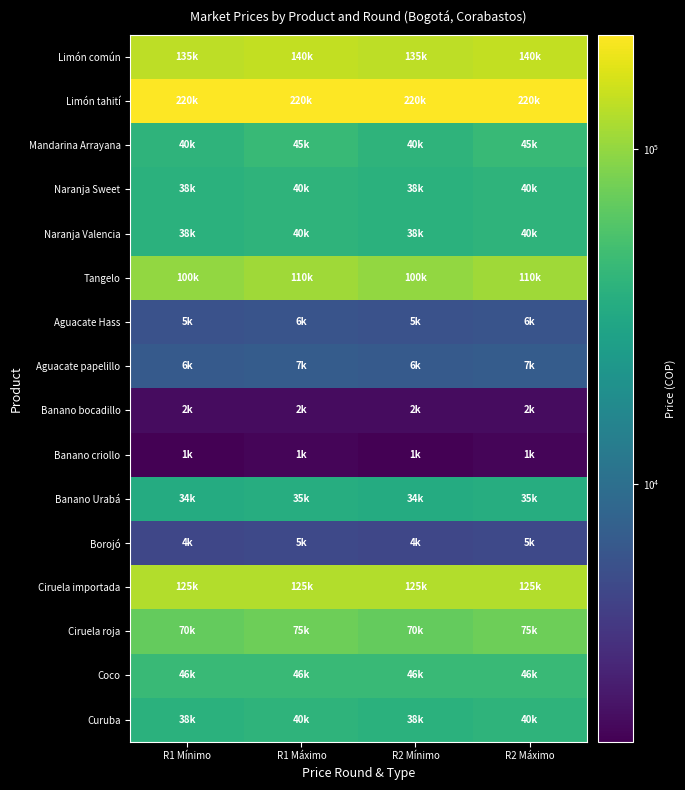

Reading left to right, what are all the values shown in this chart?

Limón común: R1 Mínimo=135000	R1 Máximo=140000	R2 Mínimo=135000	R2 Máximo=140000
Limón tahití: R1 Mínimo=220000	R1 Máximo=220000	R2 Mínimo=220000	R2 Máximo=220000
Mandarina Arrayana: R1 Mínimo=40000	R1 Máximo=45000	R2 Mínimo=40000	R2 Máximo=45000
Naranja Sweet: R1 Mínimo=38000	R1 Máximo=40000	R2 Mínimo=38000	R2 Máximo=40000
Naranja Valencia: R1 Mínimo=38000	R1 Máximo=40000	R2 Mínimo=38000	R2 Máximo=40000
Tangelo: R1 Mínimo=100000	R1 Máximo=110000	R2 Mínimo=100000	R2 Máximo=110000
Aguacate Hass: R1 Mínimo=5800	R1 Máximo=6000	R2 Mínimo=5800	R2 Máximo=6000
Aguacate papelillo: R1 Mínimo=6800	R1 Máximo=7000	R2 Mínimo=6800	R2 Máximo=7000
Banano bocadillo: R1 Mínimo=2000	R1 Máximo=2000	R2 Mínimo=2000	R2 Máximo=2000
Banano criollo: R1 Mínimo=1700	R1 Máximo=1800	R2 Mínimo=1700	R2 Máximo=1800
Banano Urabá: R1 Mínimo=34000	R1 Máximo=35000	R2 Mínimo=34000	R2 Máximo=35000
Borojó: R1 Mínimo=4800	R1 Máximo=5000	R2 Mínimo=4800	R2 Máximo=5000
Ciruela importada: R1 Mínimo=125000	R1 Máximo=125000	R2 Mínimo=125000	R2 Máximo=125000
Ciruela roja: R1 Mínimo=70000	R1 Máximo=75000	R2 Mínimo=70000	R2 Máximo=75000
Coco: R1 Mínimo=46000	R1 Máximo=46000	R2 Mínimo=46000	R2 Máximo=46000
Curuba: R1 Mínimo=38000	R1 Máximo=40000	R2 Mínimo=38000	R2 Máximo=40000